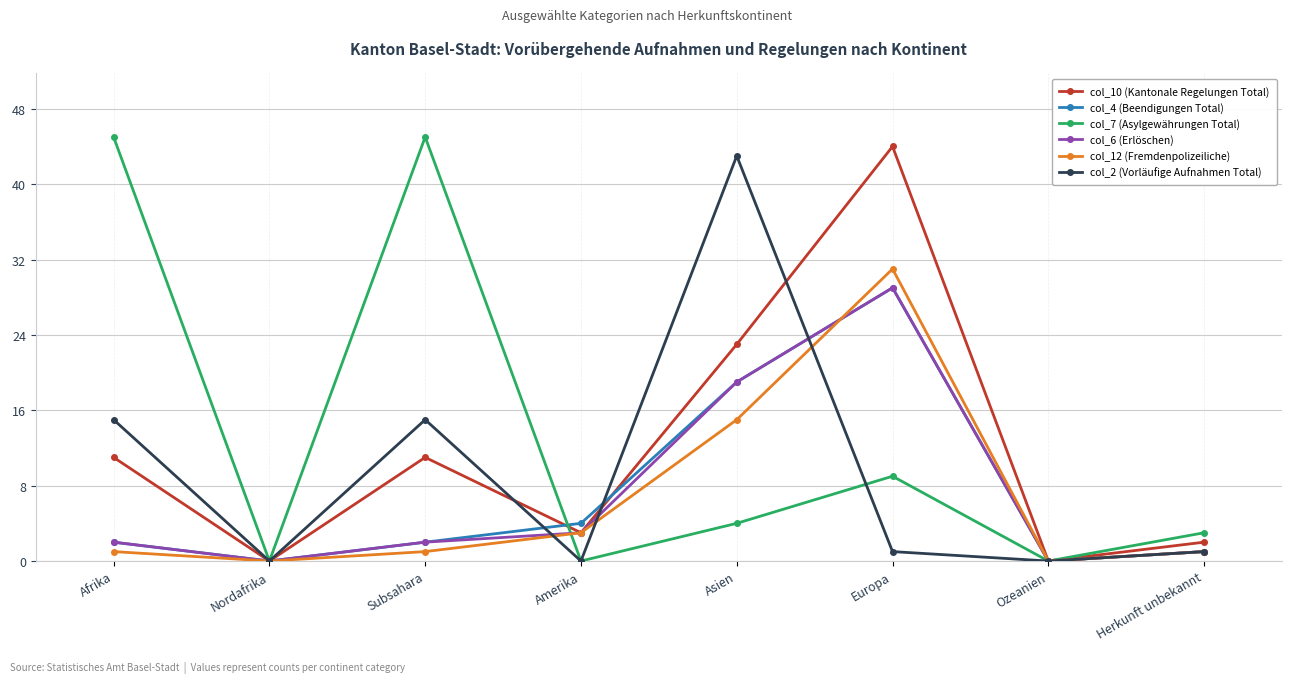

The value of col_10 (Kantonale Regelungen Total) at Subsahara is 11. True or false?

True